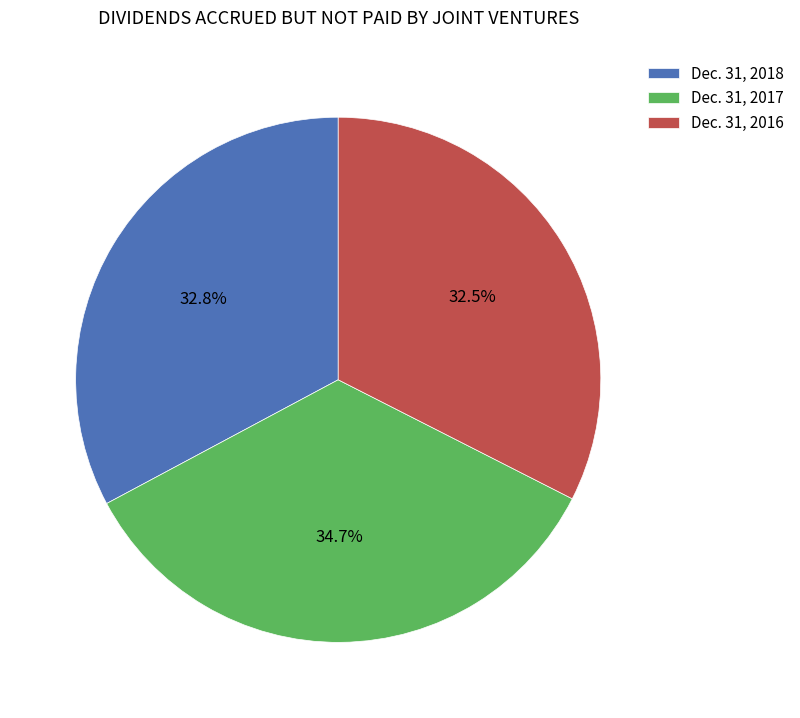

Is Dec. 31, 2016 the majority of the pie?

No